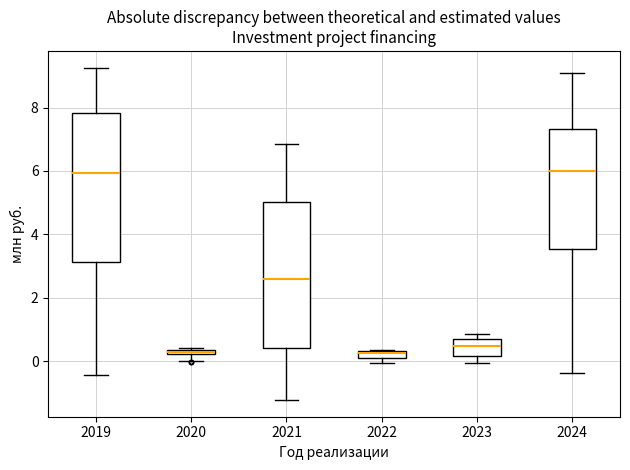

Where does the median line of the box at x = 2021 sit on the y-axis? The values are not printed on the chart, so give them approximately, as read against the axis.

2.6